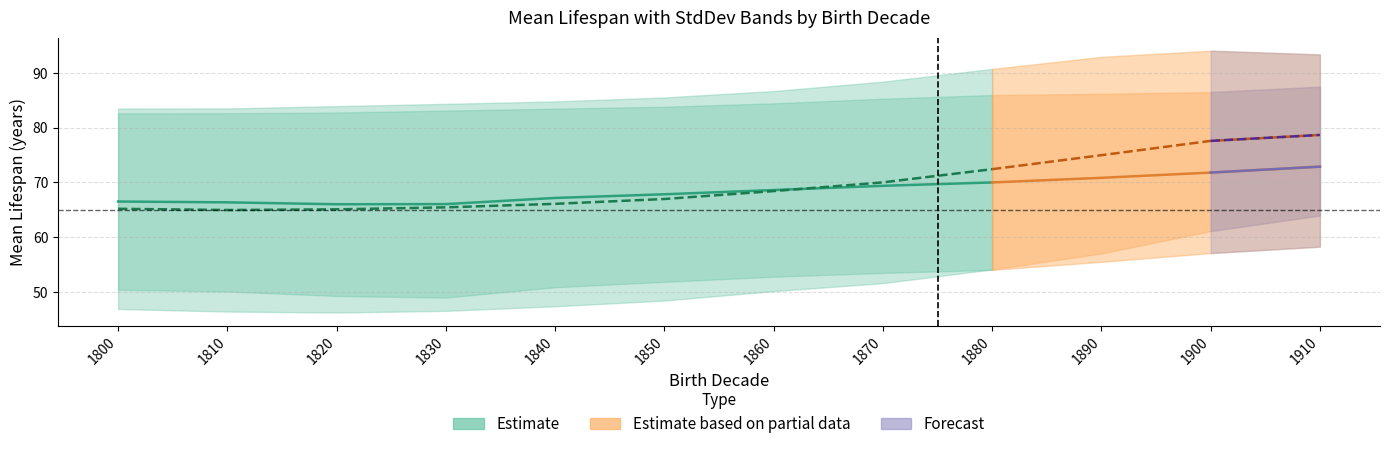

What is the difference between the highest and lowest values at 1830?

37.7